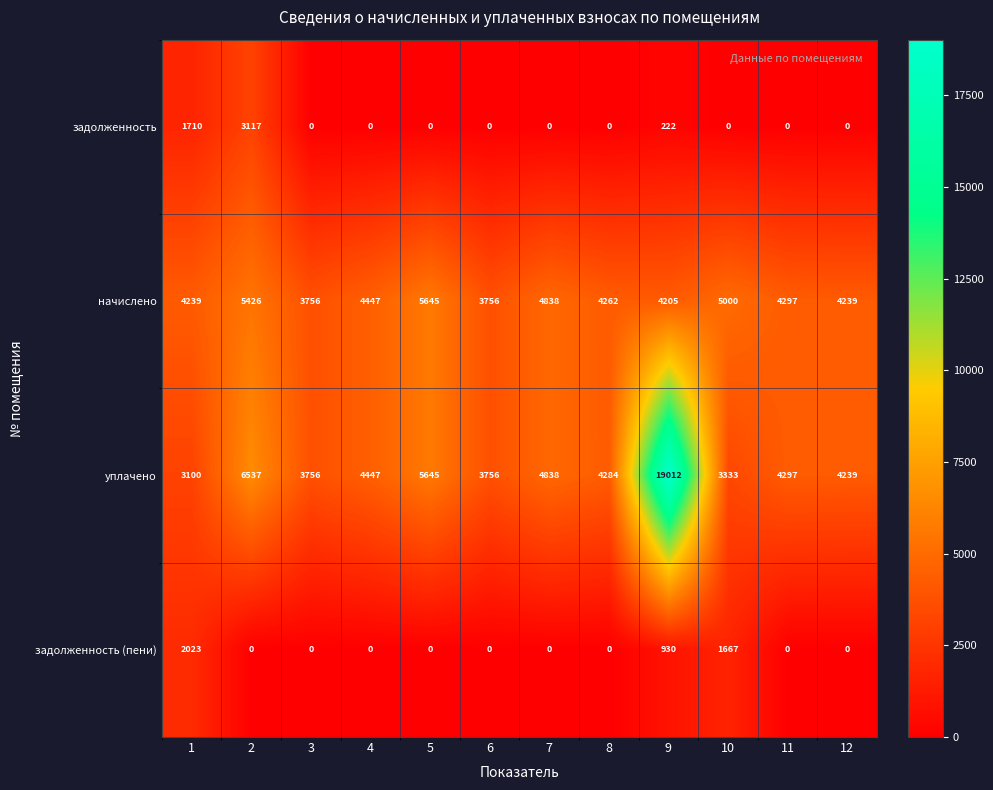

What is the approximate value of начислено at 9?

4205